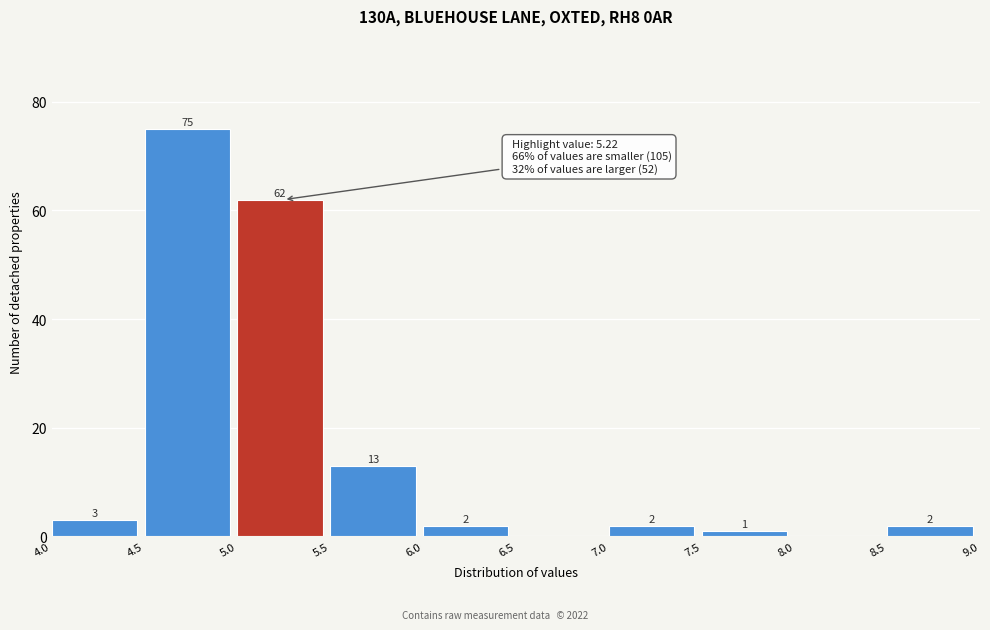

Over which range of the x-axis is the bar tallest?

4.5 to 5.0